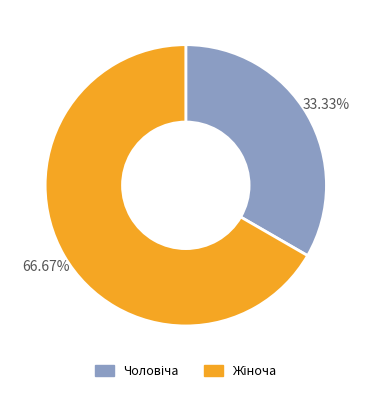

How many segments does this pie chart have?

2